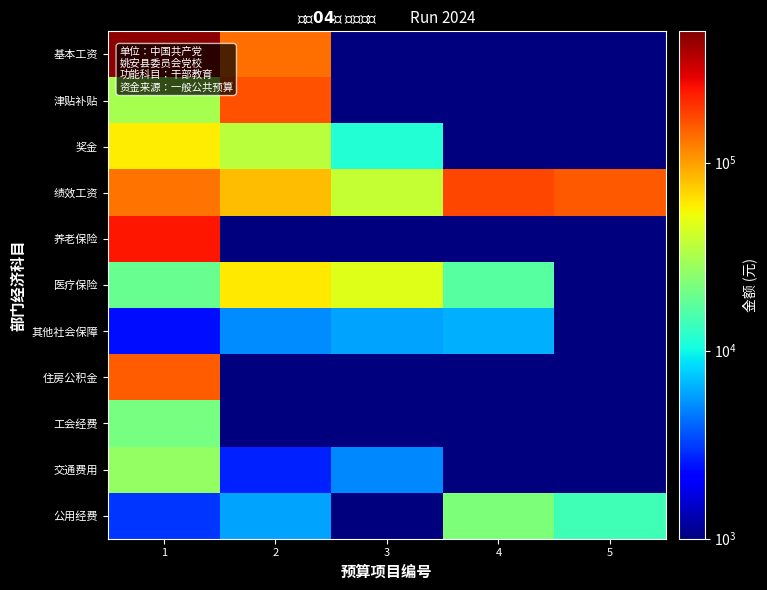

At 4, list the series in order from largest to smallest.

绩效工资, 公用经费, 医疗保险, 其他社会保障, 基本工资, 津贴补贴, 奖金, 养老保险, 住房公积金, 工会经费, 交通费用